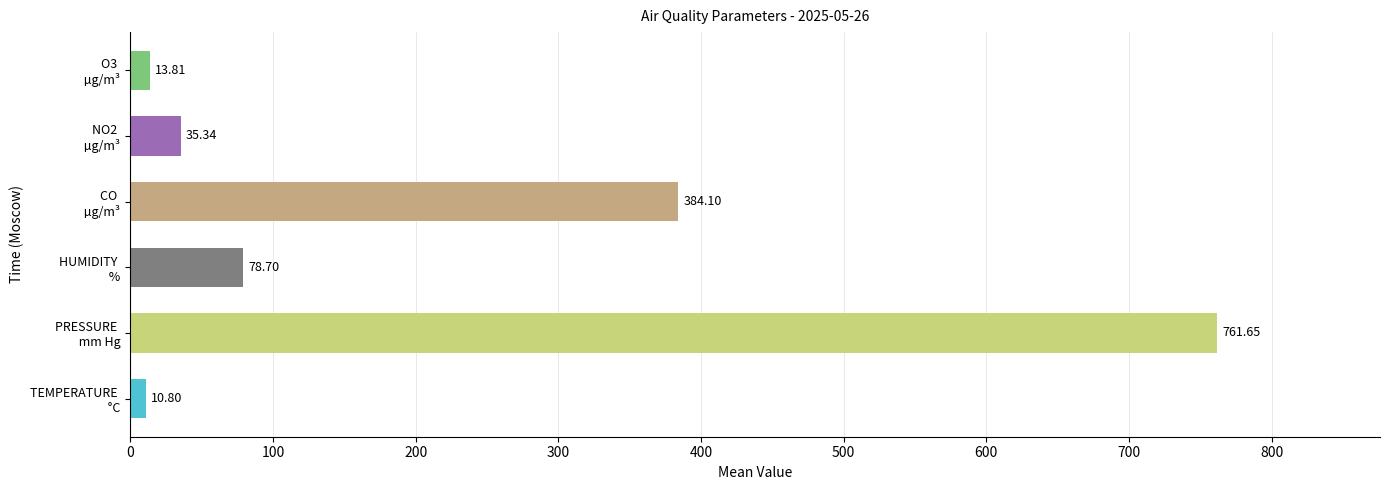

How many distinct data groups are displayed?

1